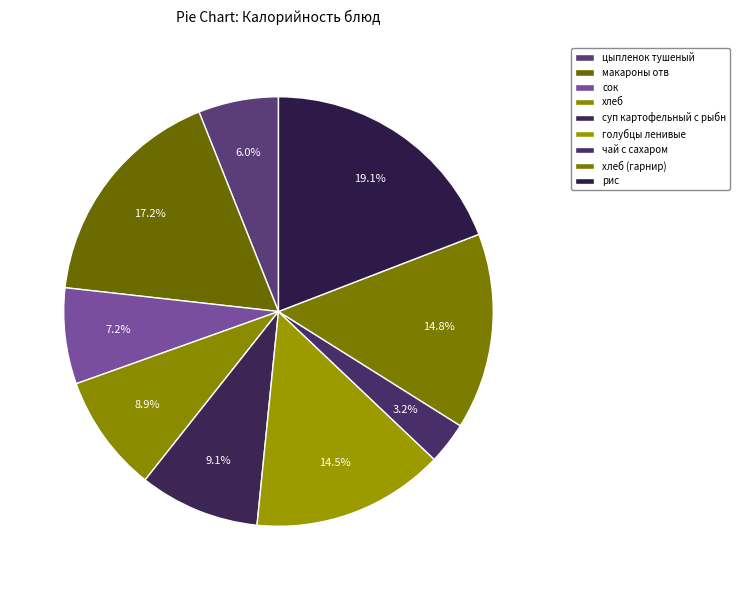

How many segments does this pie chart have?

9